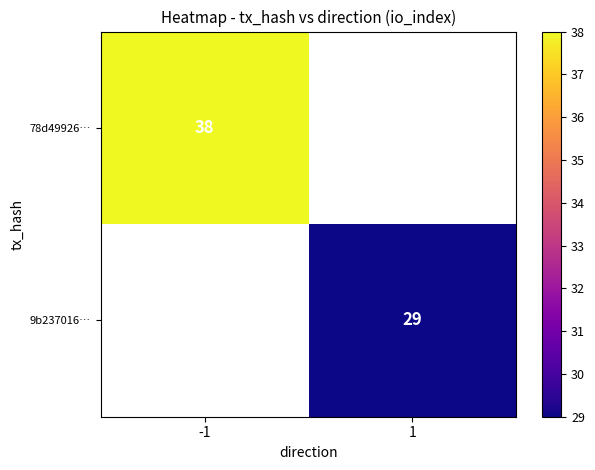

Is it true that 78d49926… equals 38 at -1?

True